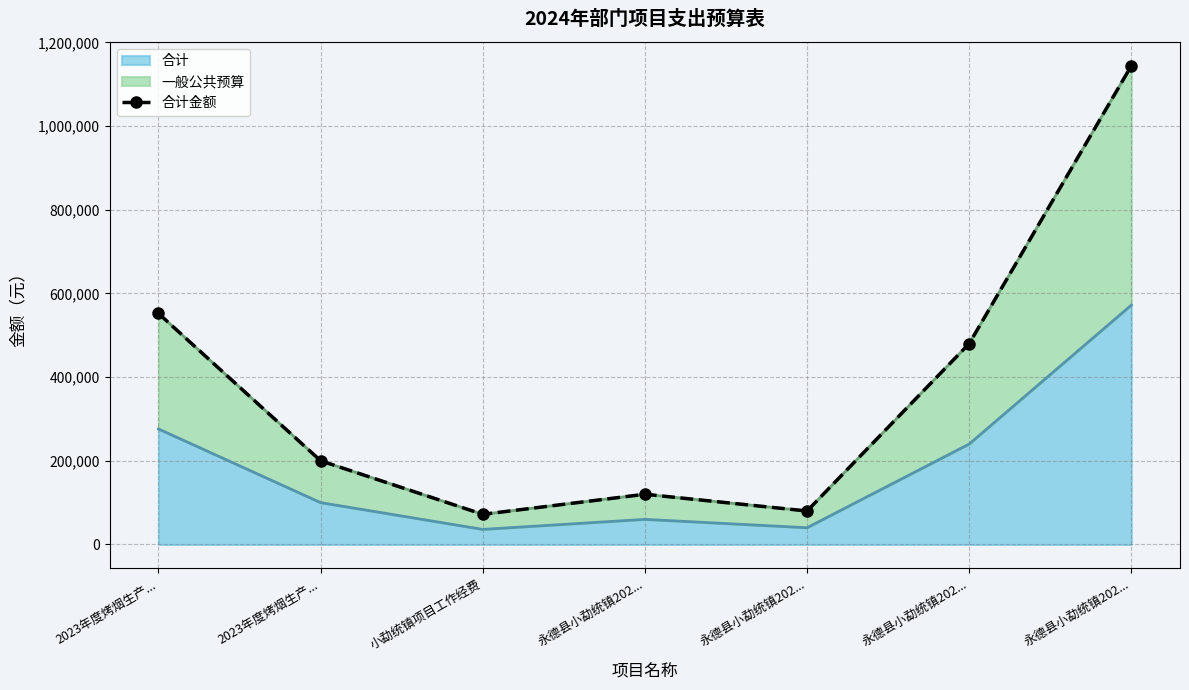

What is the ratio of the value at 永德县小勐统镇202... to the value at 永德县小勐统镇202...?

6.0